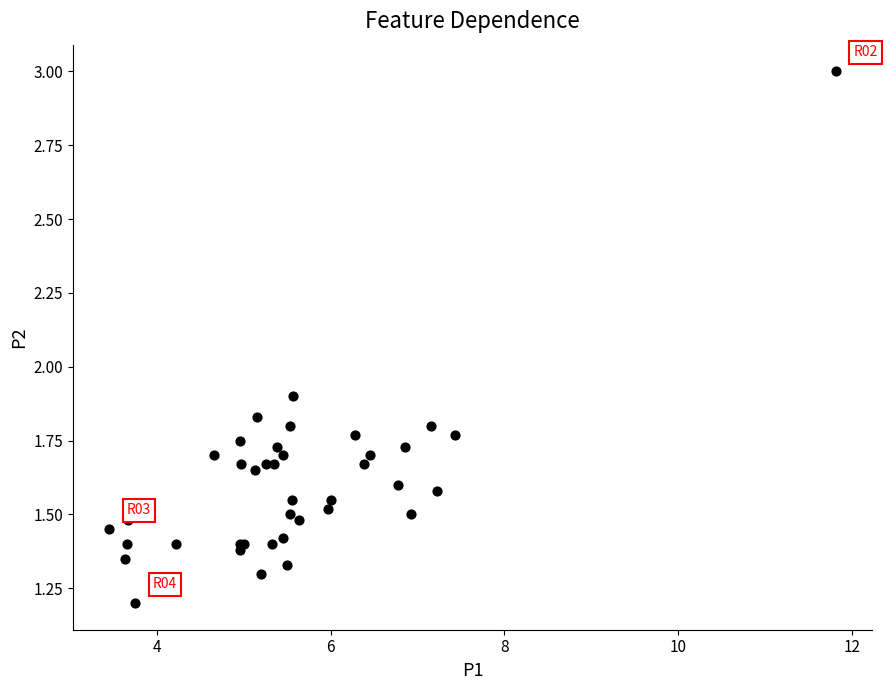

What Y value in the scatter plot is closest to 2?

1.9